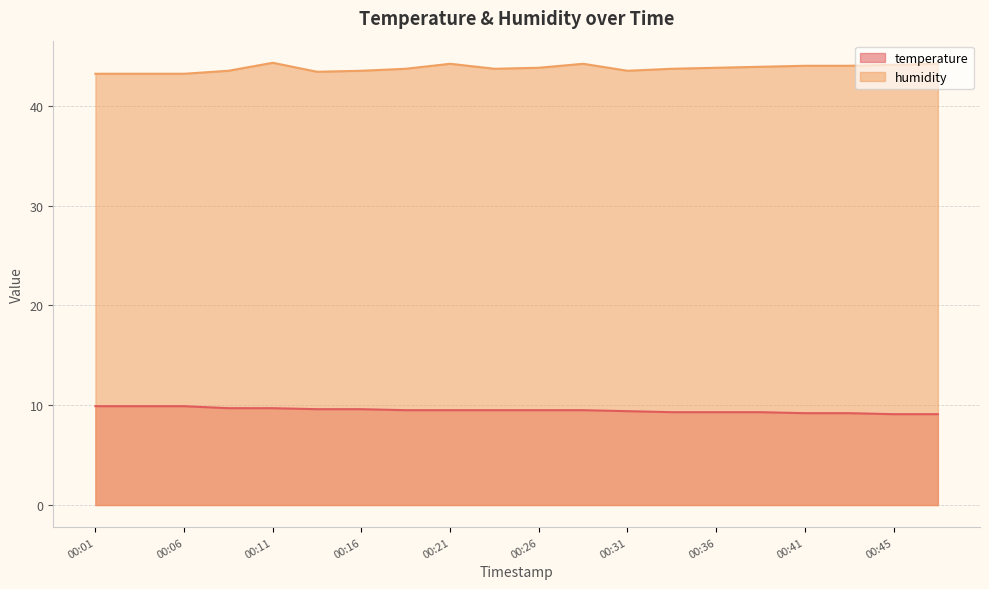

Reading left to right, extract all data points from this chart.

temperature: 00:01=9.9	00:03=9.9	00:06=9.9	00:09=9.7	00:11=9.7	00:14=9.6	00:16=9.6	00:18=9.5	00:21=9.5	00:23=9.5	00:26=9.5	00:28=9.5	00:31=9.4	00:33=9.3	00:36=9.3	00:38=9.3	00:41=9.2	00:43=9.2	00:45=9.1	00:48=9.1
humidity: 00:01=43.2	00:03=43.2	00:06=43.2	00:09=43.5	00:11=44.3	00:14=43.4	00:16=43.5	00:18=43.7	00:21=44.2	00:23=43.7	00:26=43.8	00:28=44.2	00:31=43.5	00:33=43.7	00:36=43.8	00:38=43.9	00:41=44.0	00:43=44.0	00:45=44.1	00:48=44.2